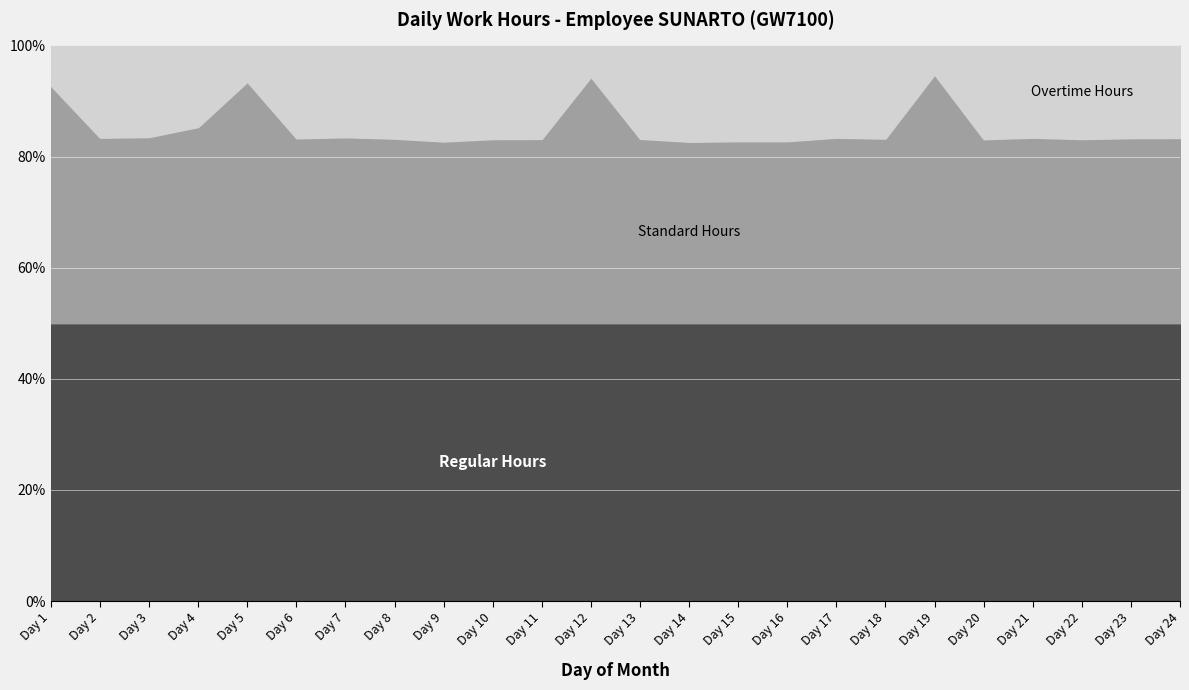

What is the total value across all series at Day 21?

100.0